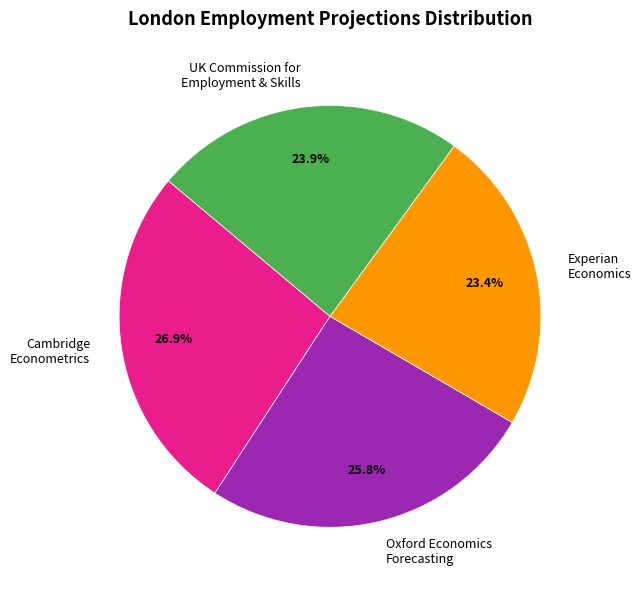

Rank the categories by value from lowest to highest.

Experian Economics, UK Commission for Employment & Skills, Oxford Economics Forecasting, Cambridge Econometrics